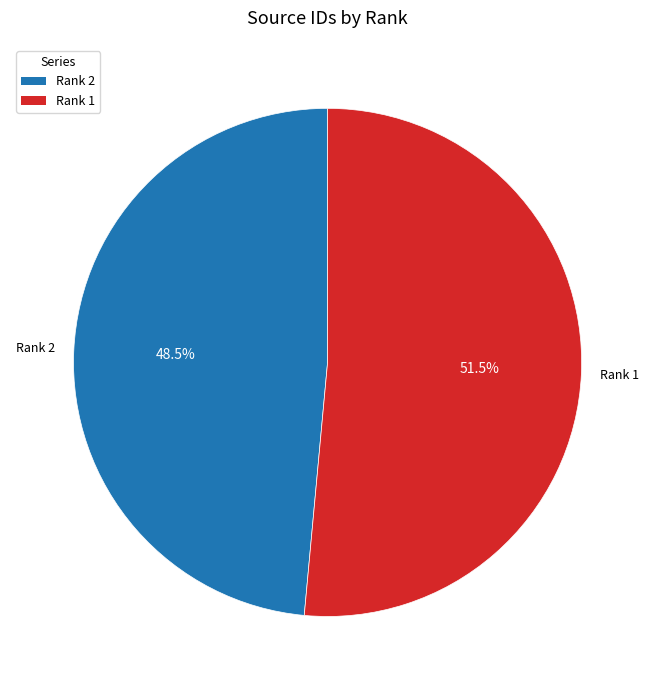

What is the ratio of the value at Rank 1 to the value at Rank 2?

1.1